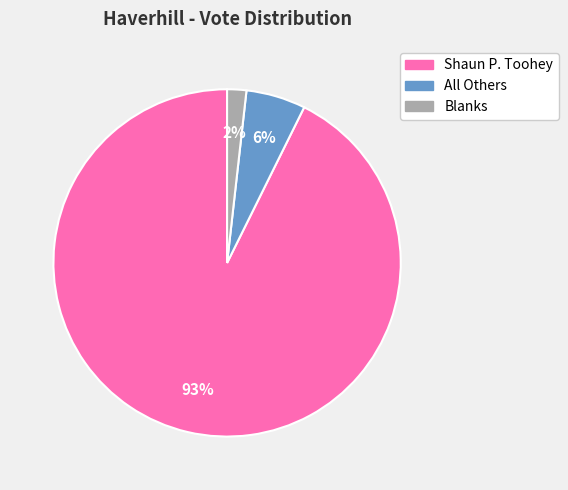

To the nearest percent, what is the average slice percentage?

33%